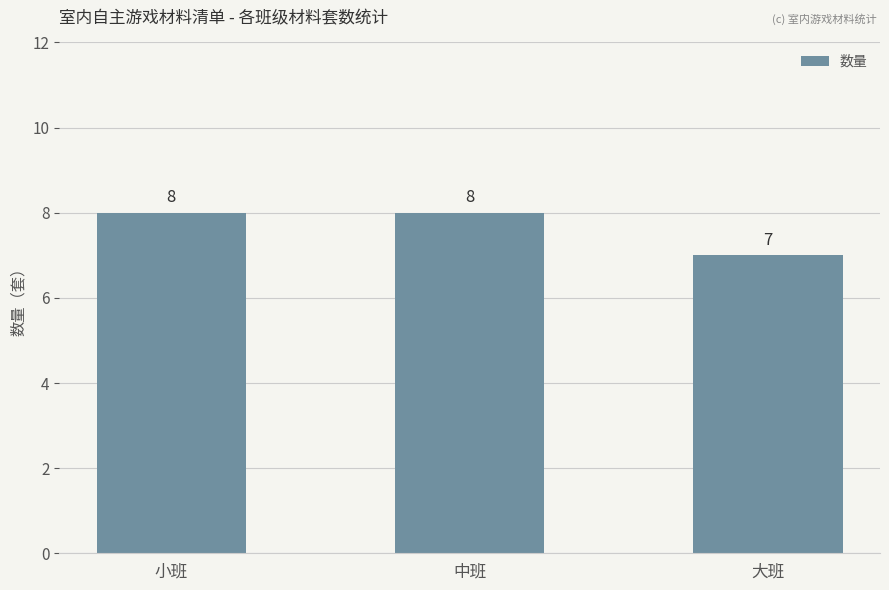

What is the sum of all values?

23